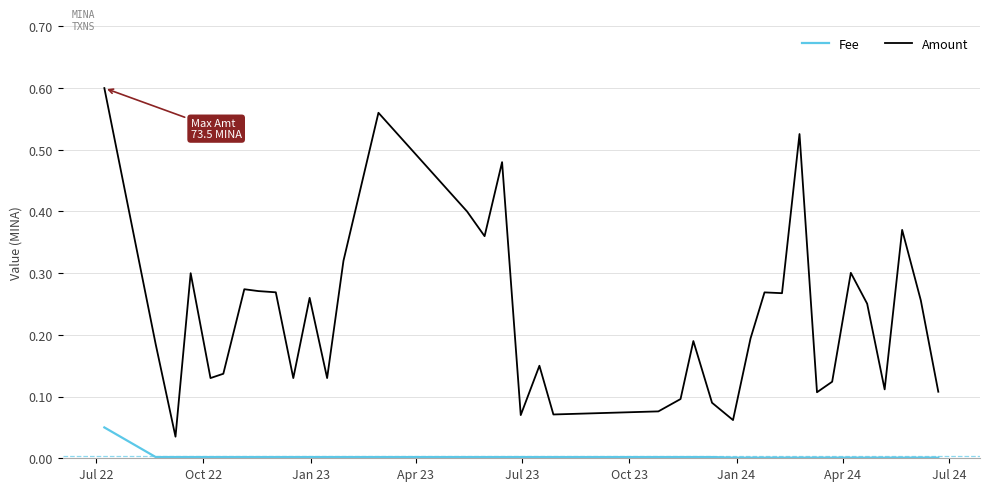

Which series has the largest total across all categories?

Amount